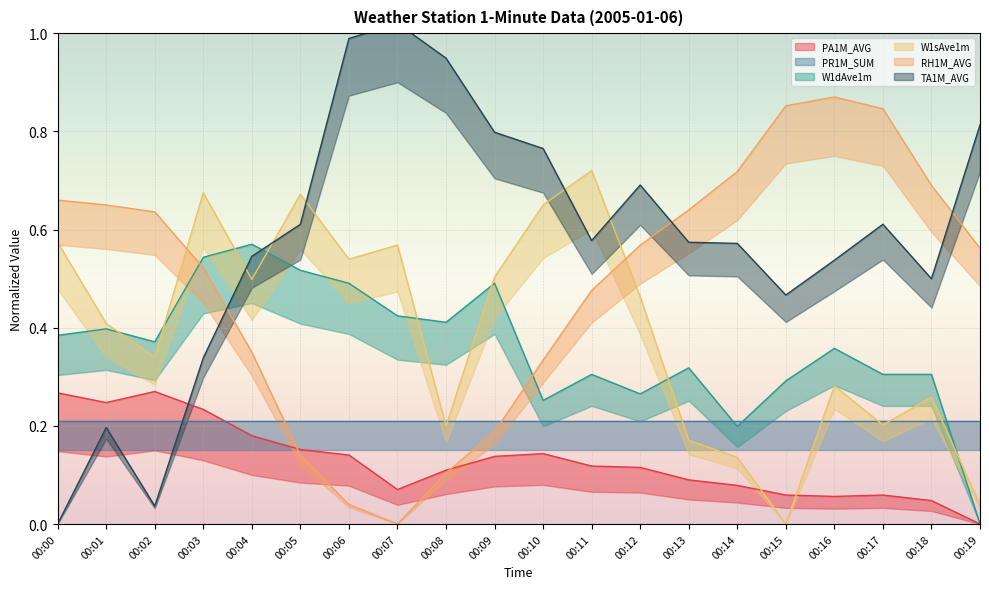

True or false: TA1M_AVG and PA1M_AVG cross at least once.

True